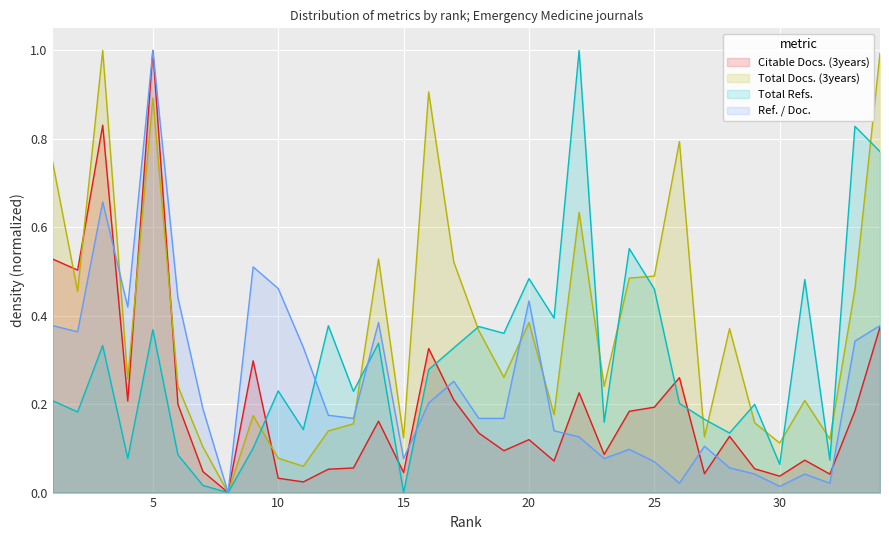

What is the approximate value of Ref. / Doc. at 11?

0.3